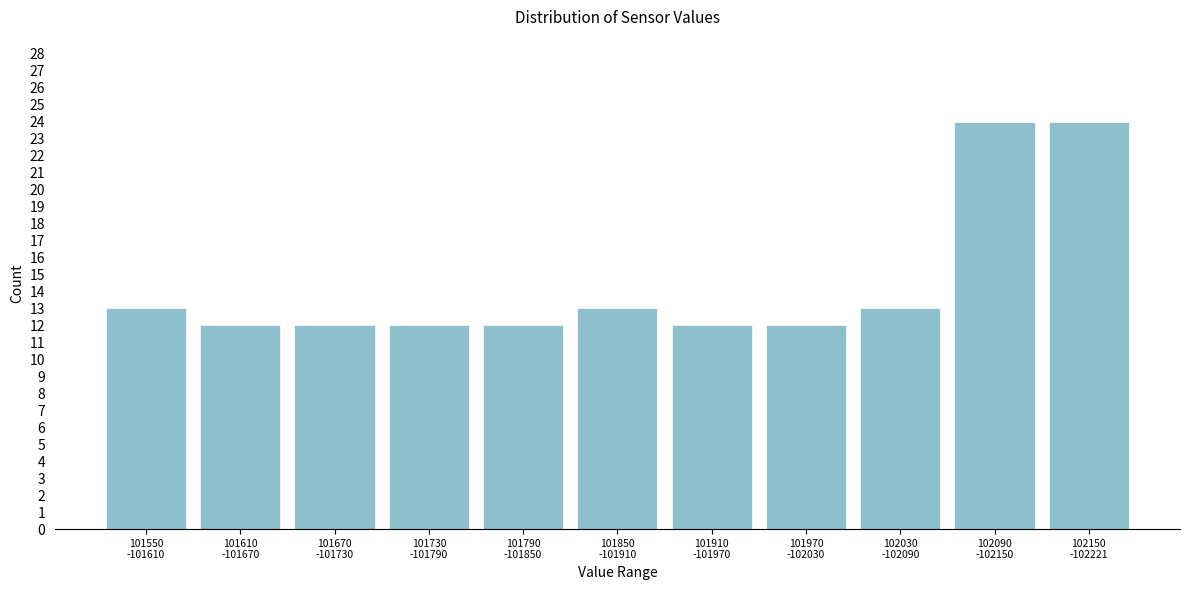

Reading left to right, transcribe all the data shown in this chart.

13	12	12	12	12	13	12	12	13	24	24